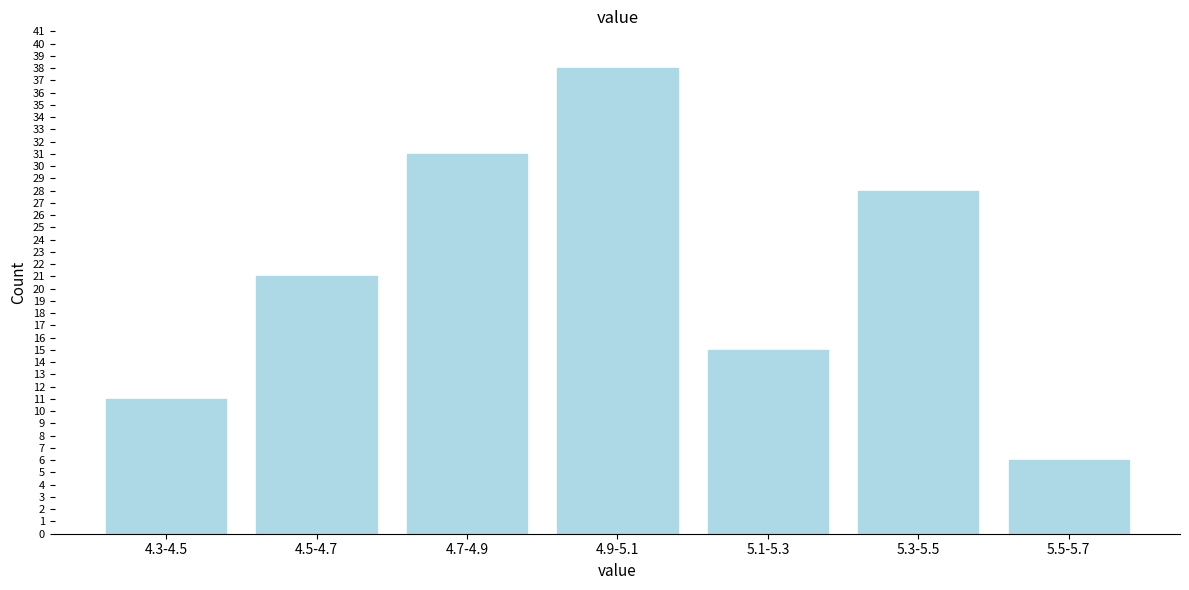

Reading right to left, transcribe all the data shown in this chart.

5.5-5.7=6	5.3-5.5=28	5.1-5.3=15	4.9-5.1=38	4.7-4.9=31	4.5-4.7=21	4.3-4.5=11